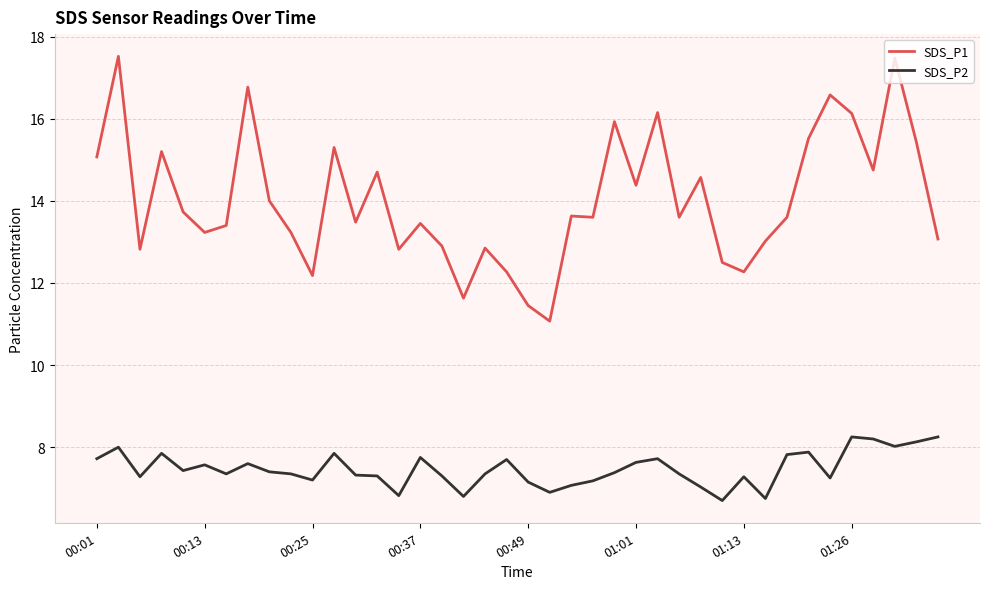

Rank the series by their maximum value, from lowest to highest.

SDS_P2, SDS_P1